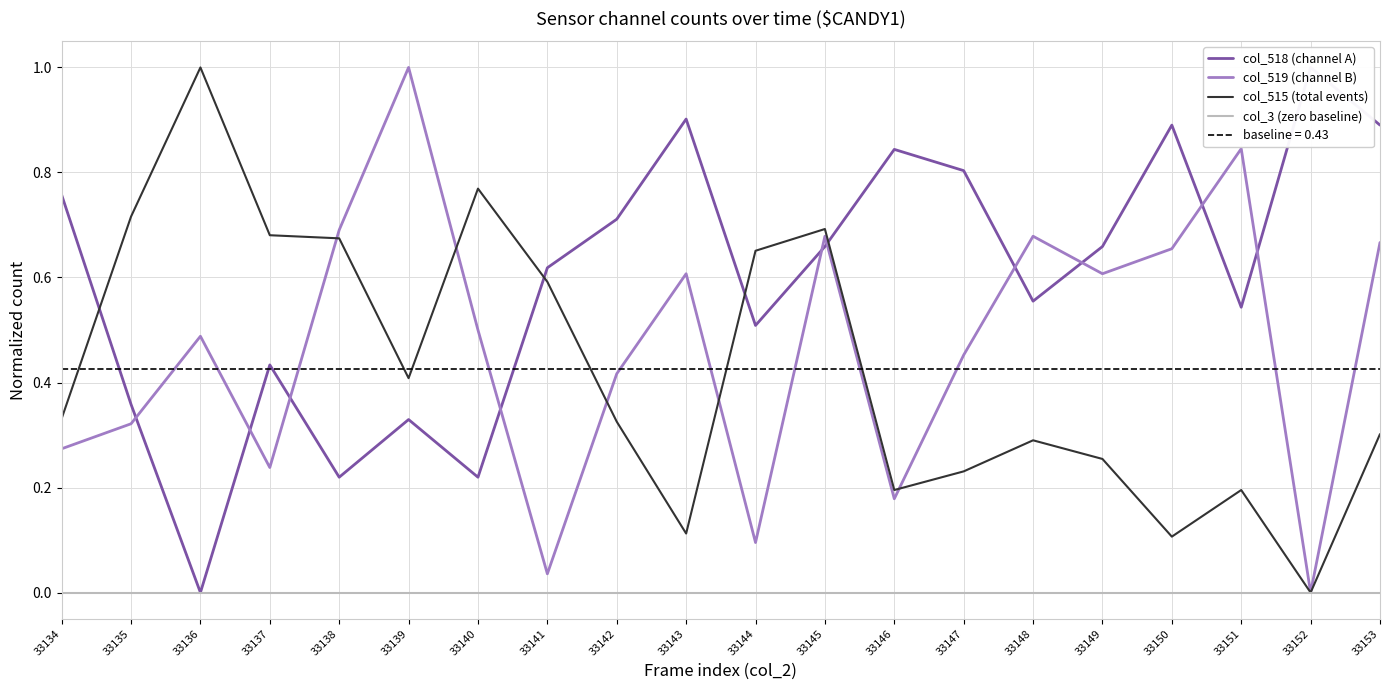

Is it true that col_519 (channel B) equals 0.6 at 33143?

True